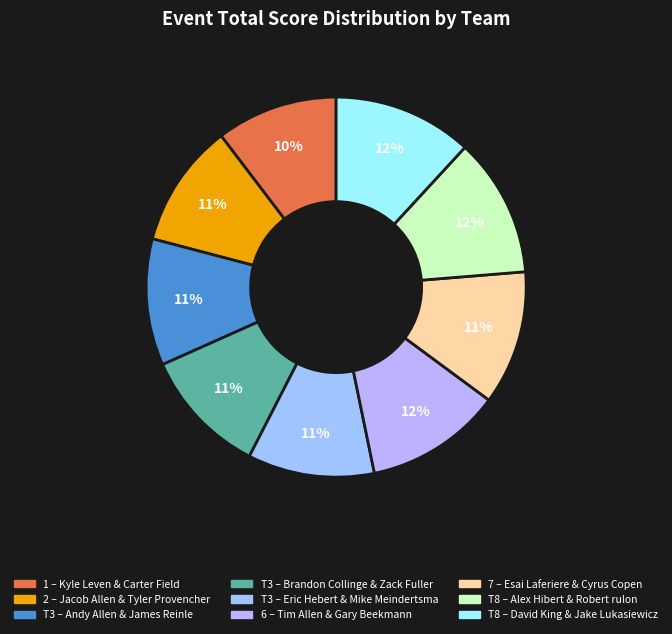

Count the number of slices in the pie.

9